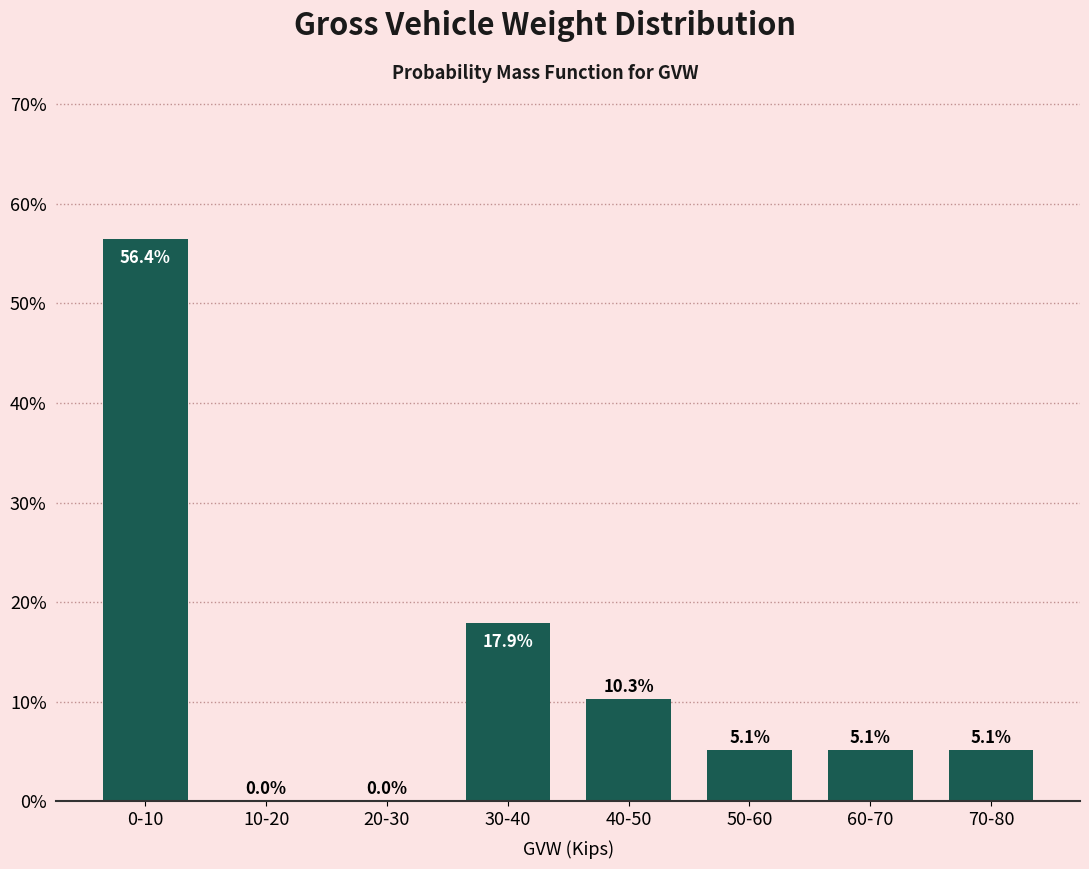

Reading left to right, transcribe all the data shown in this chart.

0-10=56.4	10-20=0.0	20-30=0.0	30-40=17.9	40-50=10.3	50-60=5.1	60-70=5.1	70-80=5.1